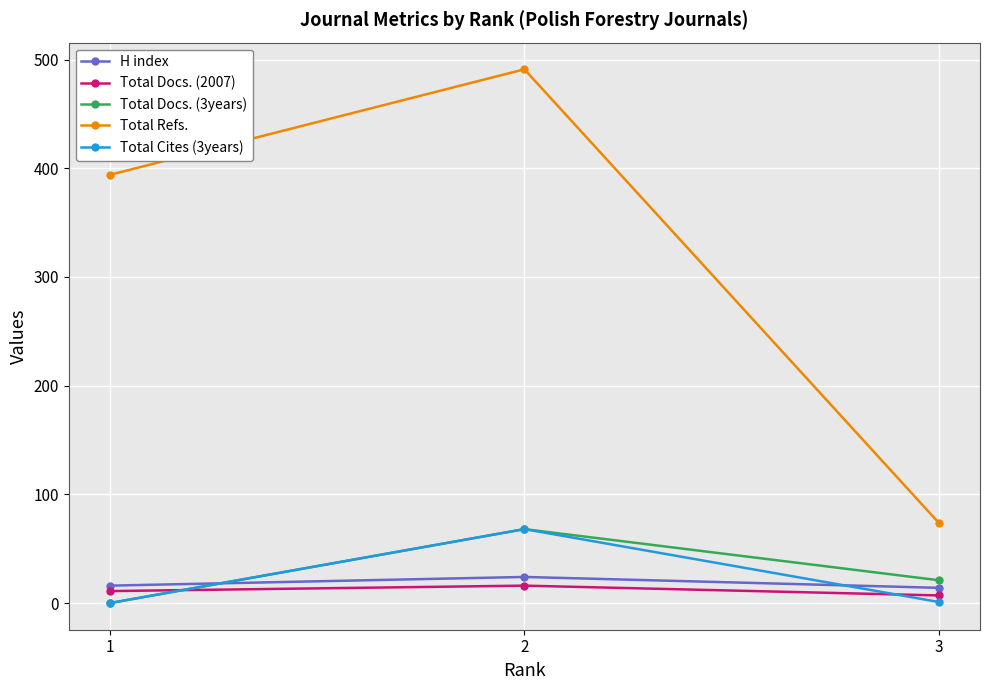

Between 2 and 3, which series saw the biggest shift?

Total Refs.